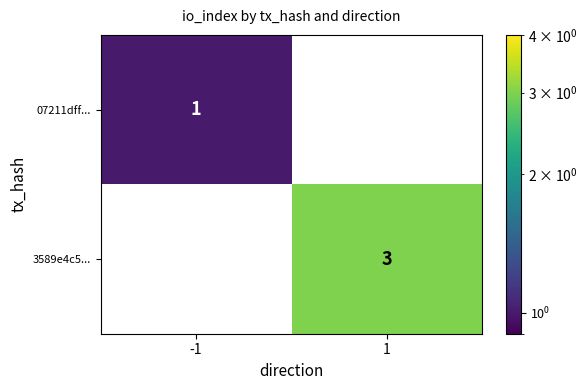

Rank the series at 1 from highest to lowest value.

3589e4c5..., 07211dff...